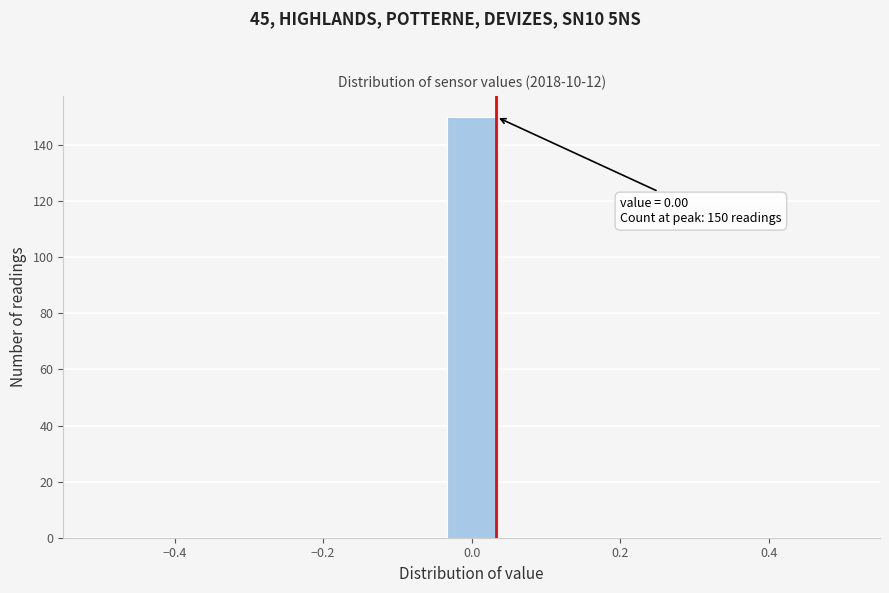

Read against the x-axis, roughly where is the centre of the tallest bar?

0.00